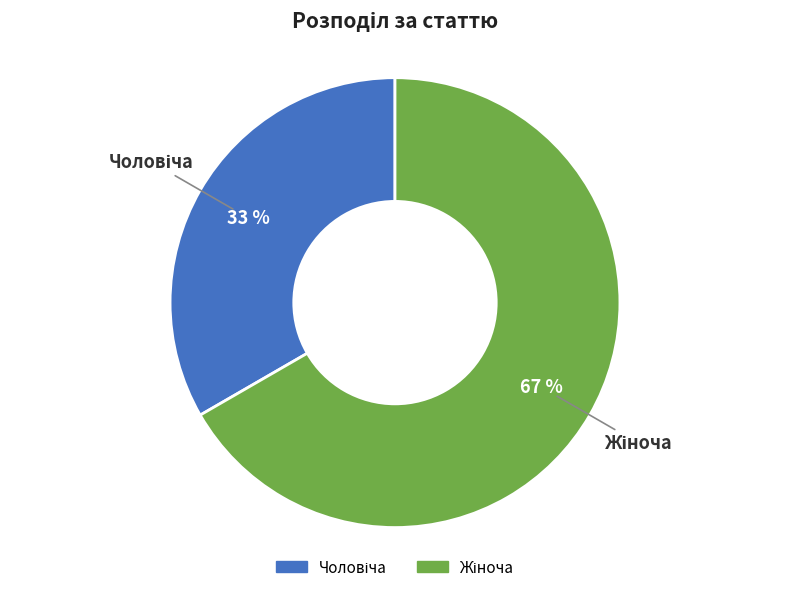

Is there a majority slice in this chart?

Yes